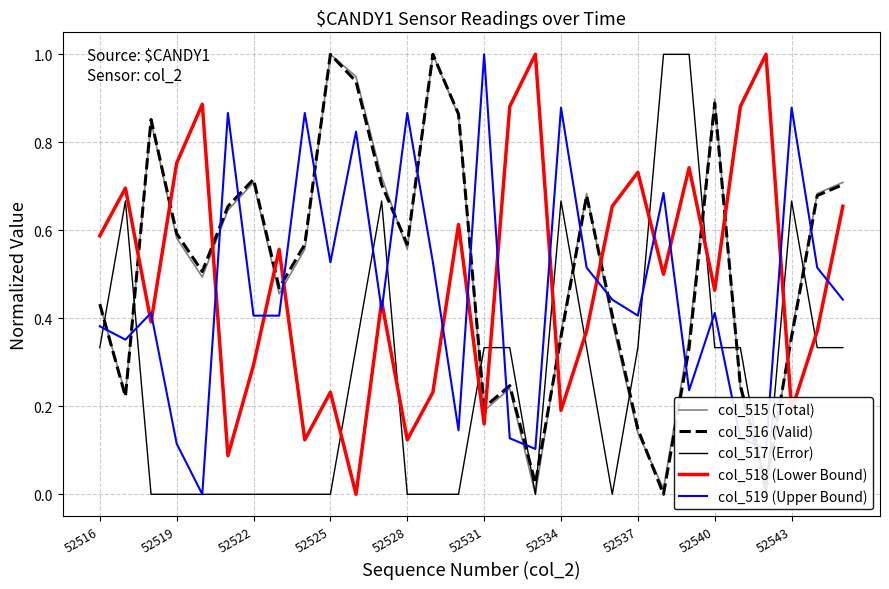

What is the highest value of the col_519 (Upper Bound) series?

1.0